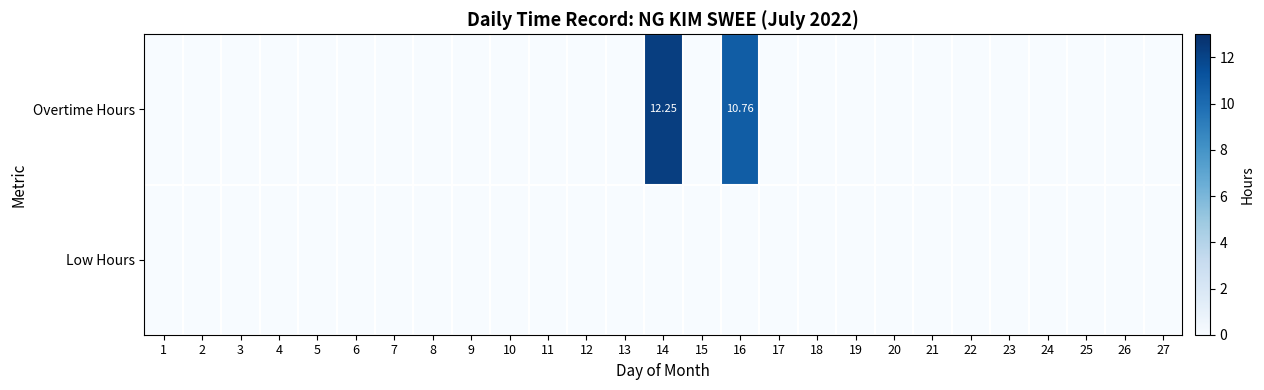

At 19, list the series in order from largest to smallest.

Overtime Hours, Low Hours